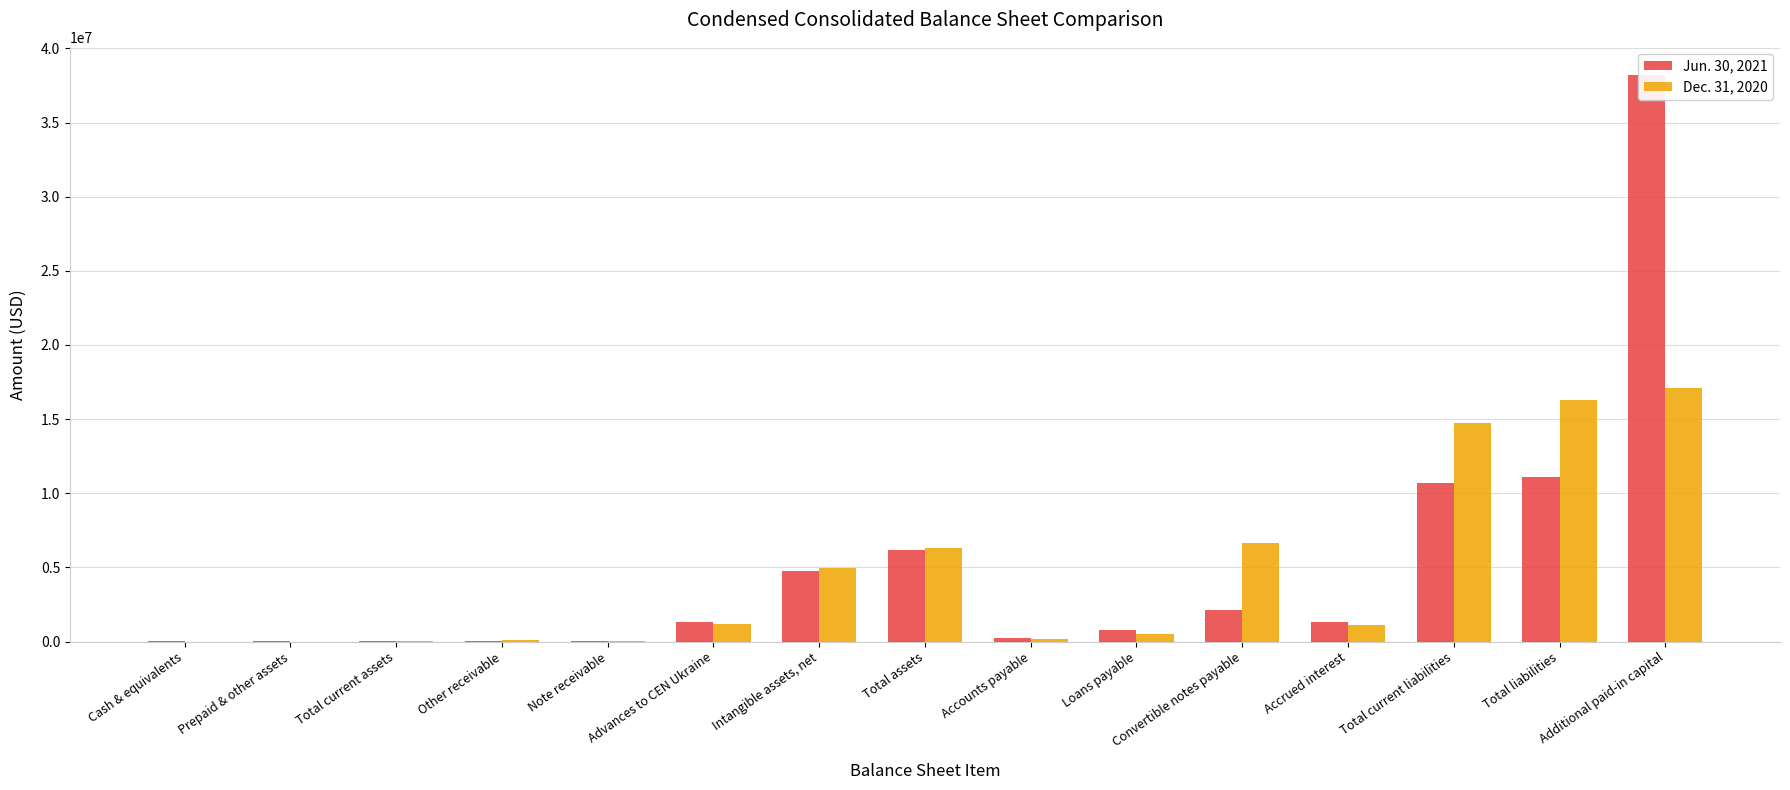

At which category does the chart reach its minimum across all series?

Prepaid & other assets